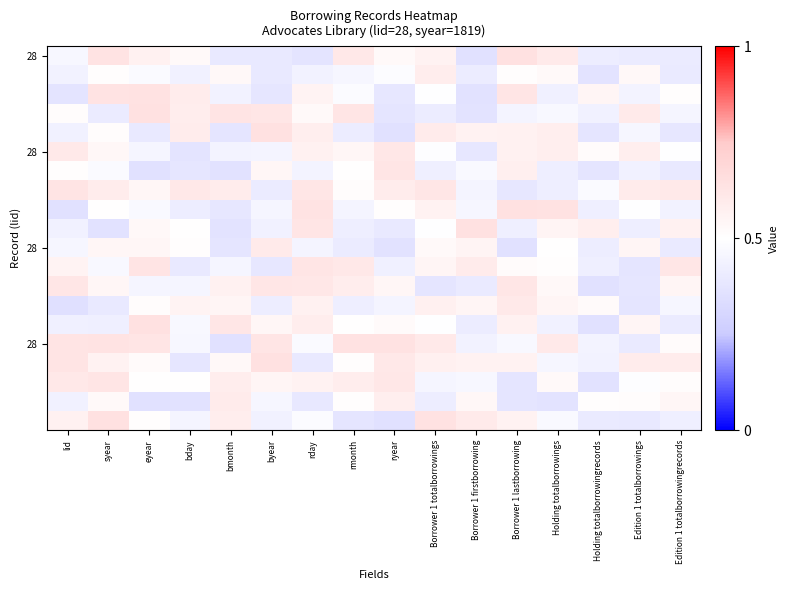

Between byear and rmonth, which is larger?

rmonth